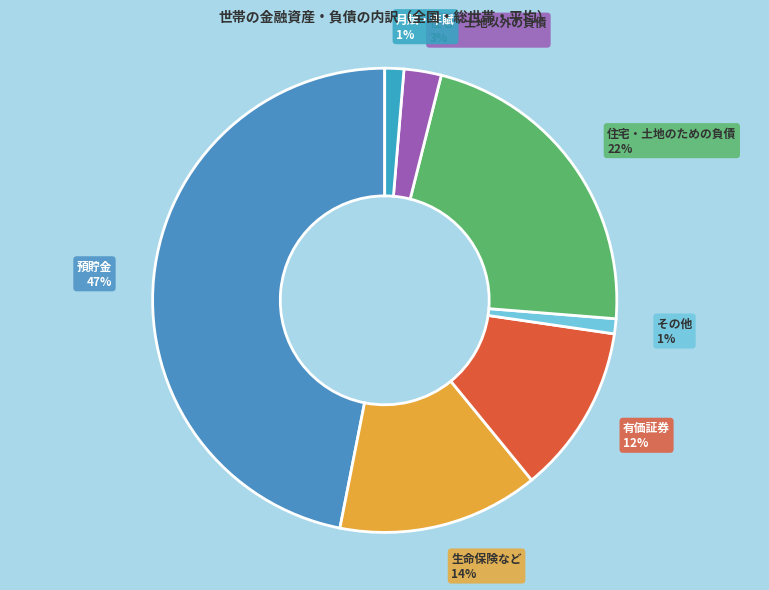

Approximately how many times larger is the value at 有価証券 compared to 預貯金?

0.3